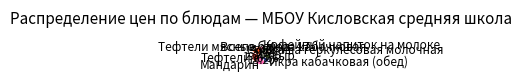

Does Тефтели represent more than half of the total?

No